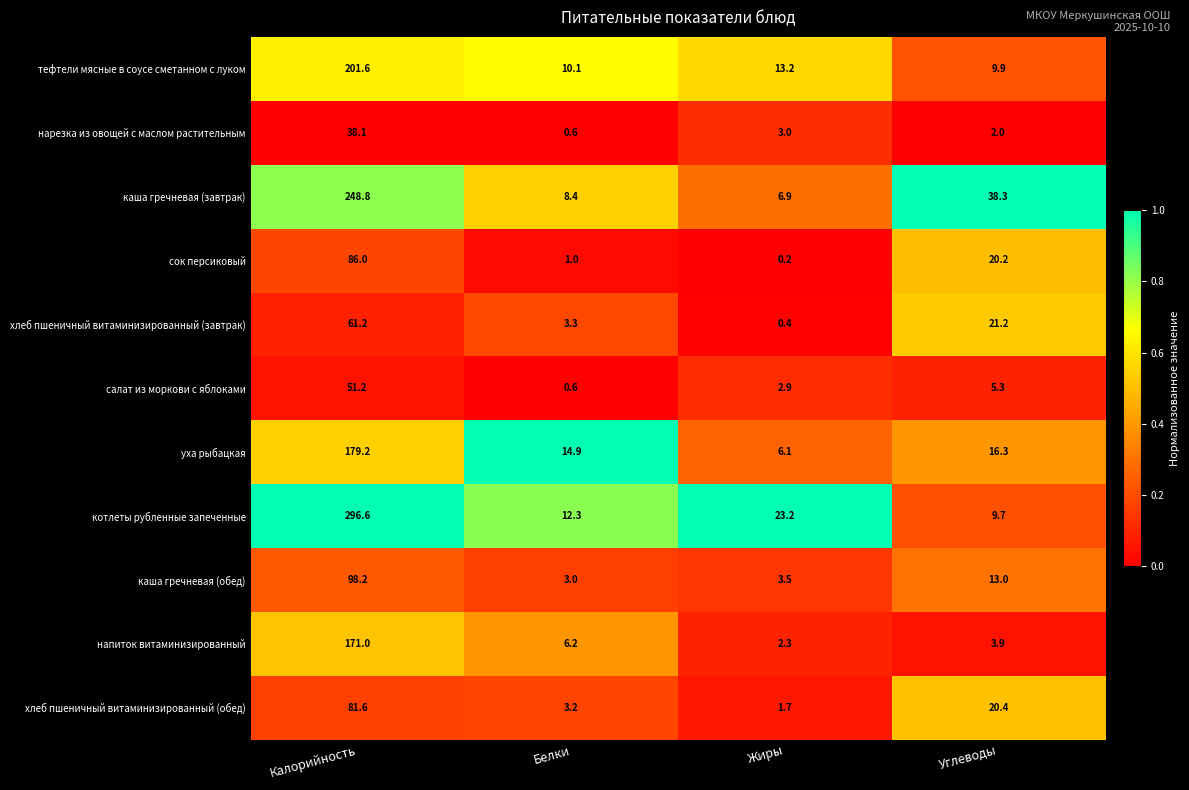

What is the highest value of the уха рыбацкая series?

179.2